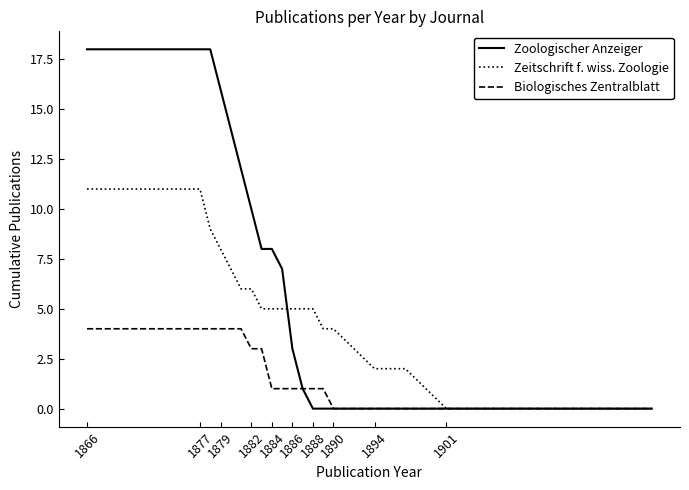

What is the maximum value shown in the chart?

18